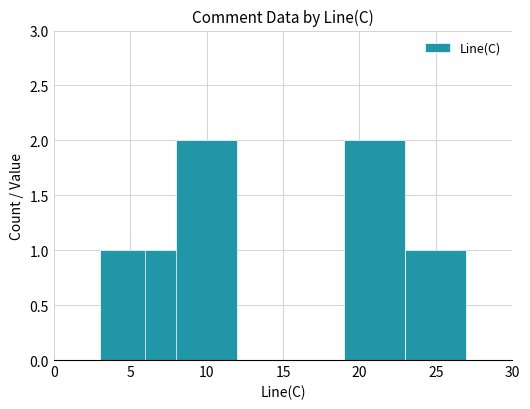

What is the difference between the second highest and second lowest values?

1